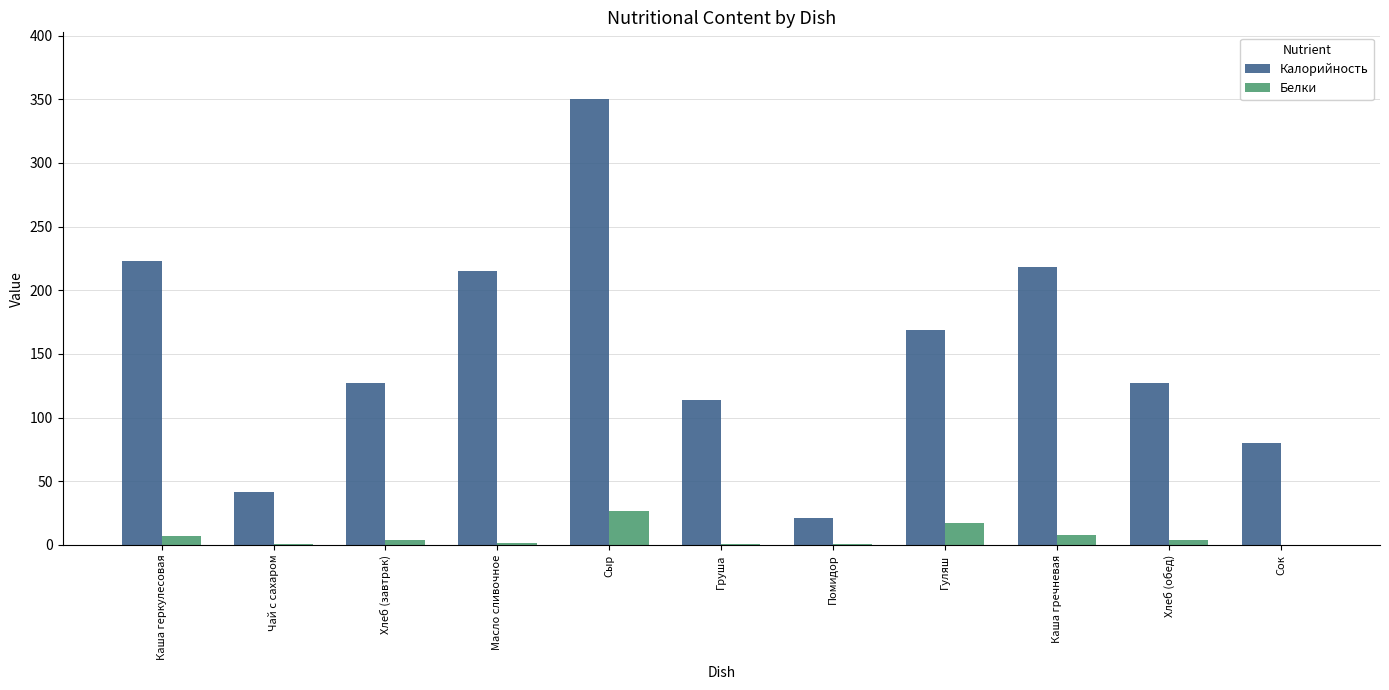

The value of Калорийность at Каша геркулесовая is 223.0. True or false?

True